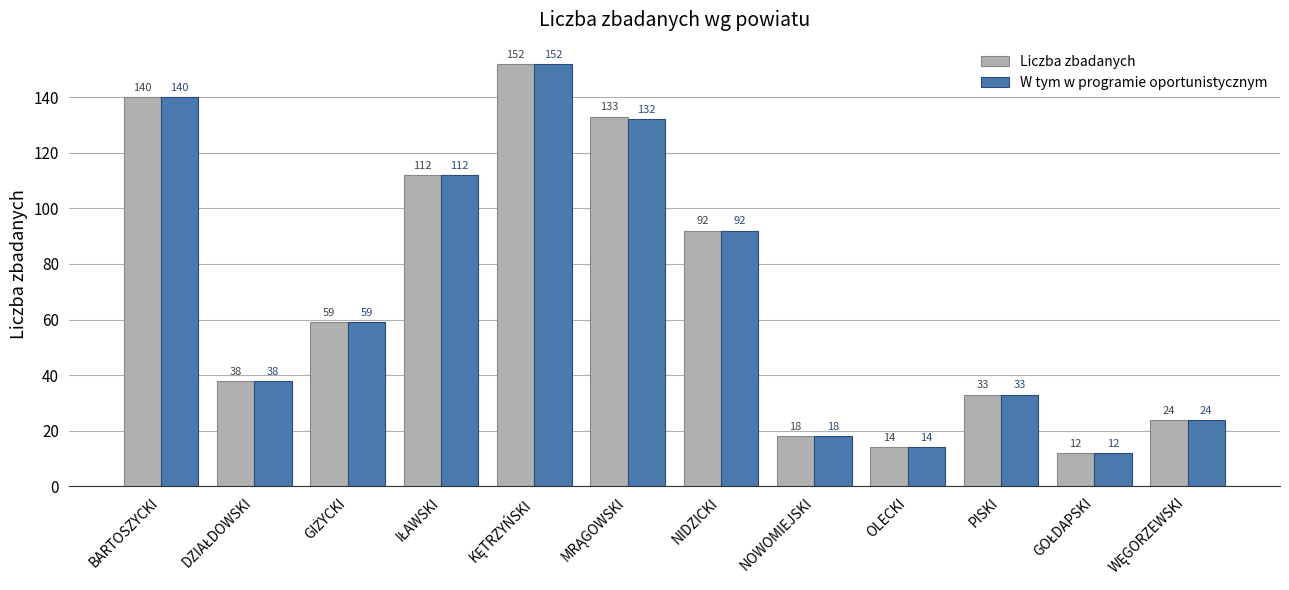

What is the maximum value shown in the chart?

152